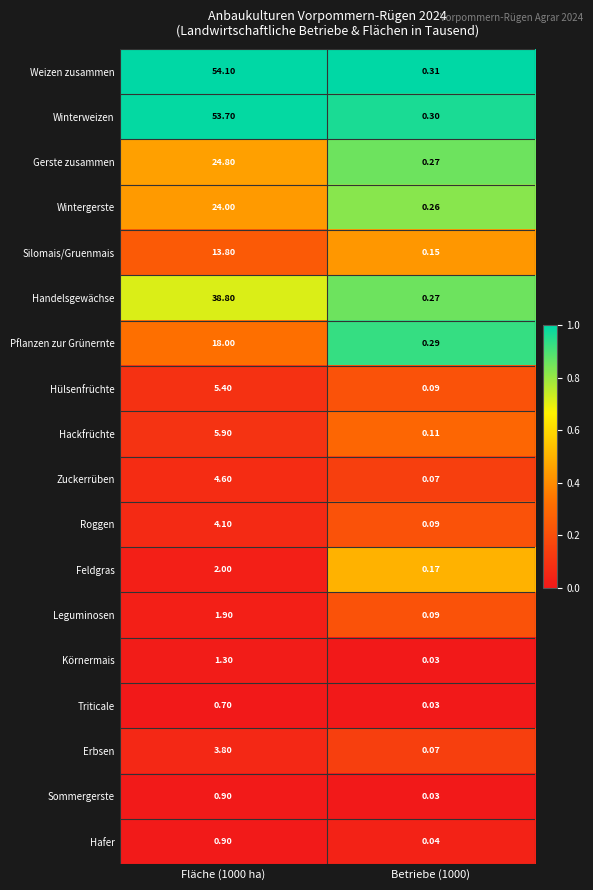

Is the value of Winterweizen at Fläche (1000 ha) greater than the value of Hackfrüchte at Fläche (1000 ha)?

Yes